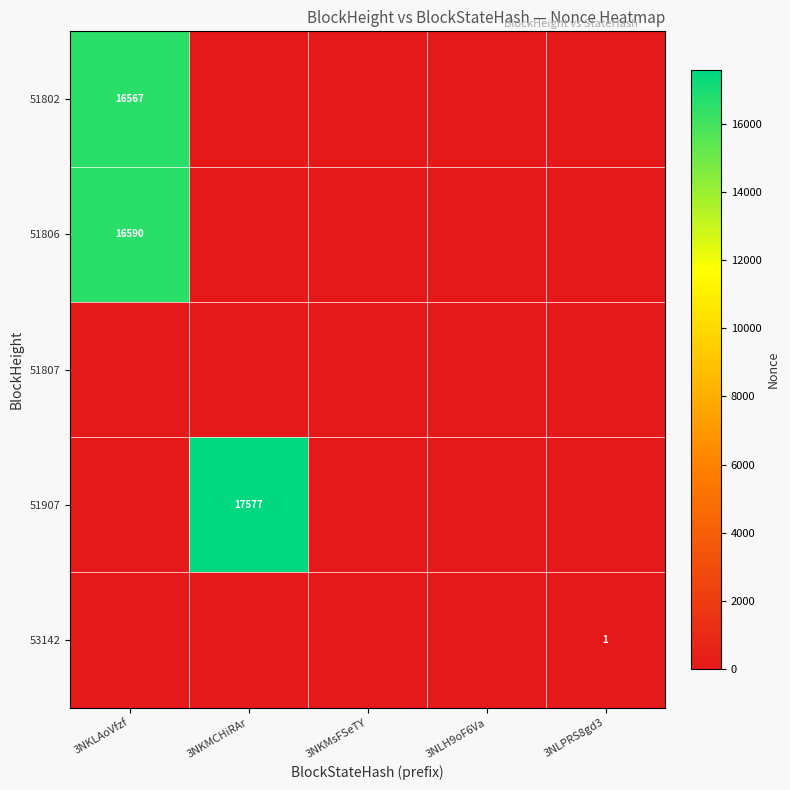

Is it true that 51802 equals 16567 at 3NKLAoVfzf?

True